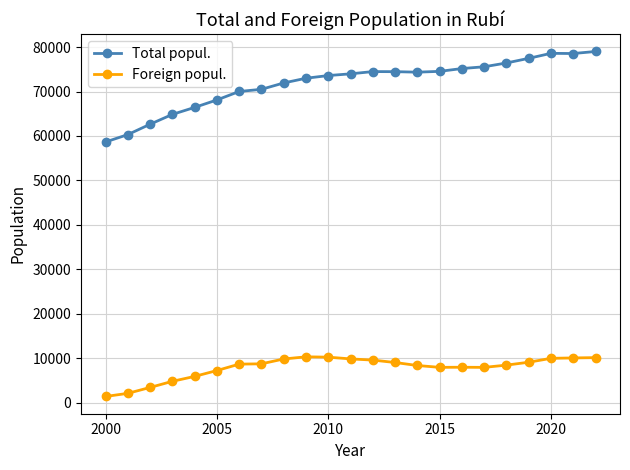

Which series has the widest spread of values?

Total popul.